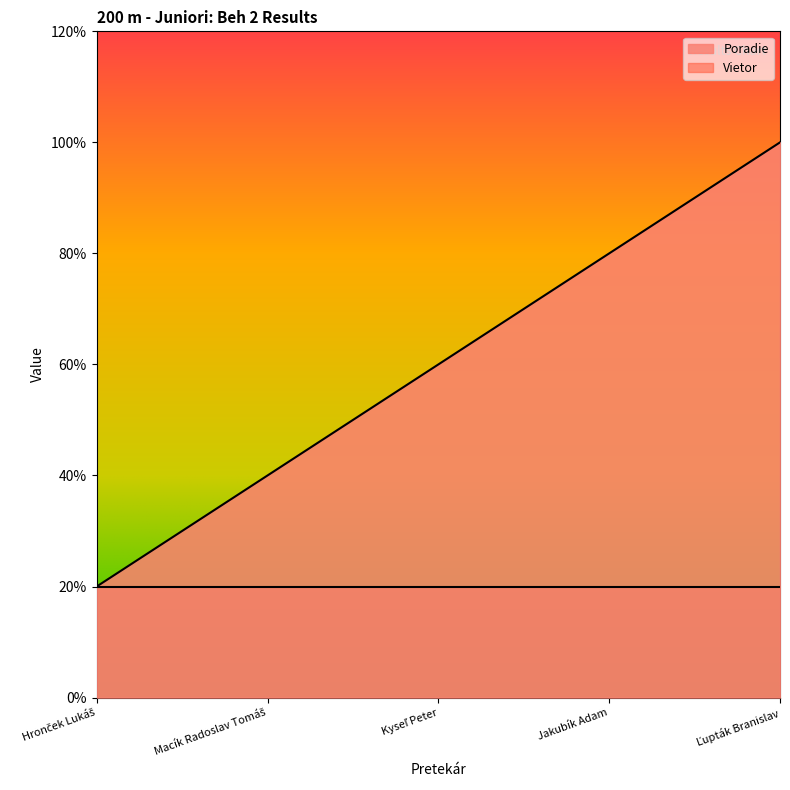

Does the chart display data point markers on the line(s)?

No